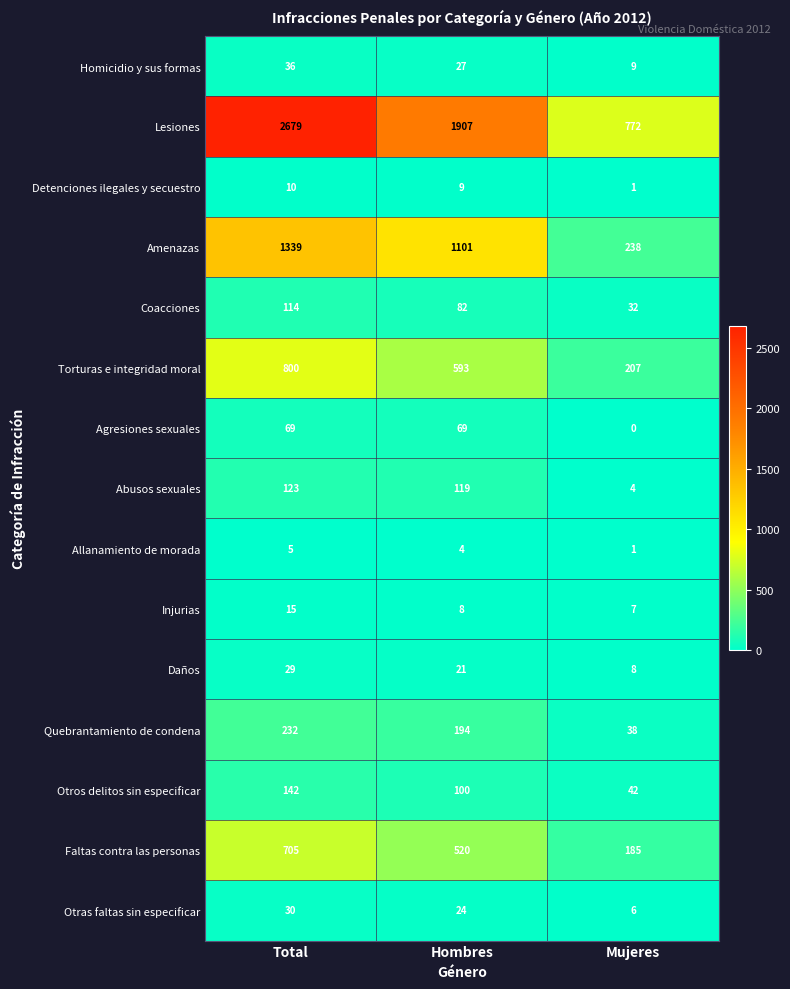

How many series are shown in this chart?

15